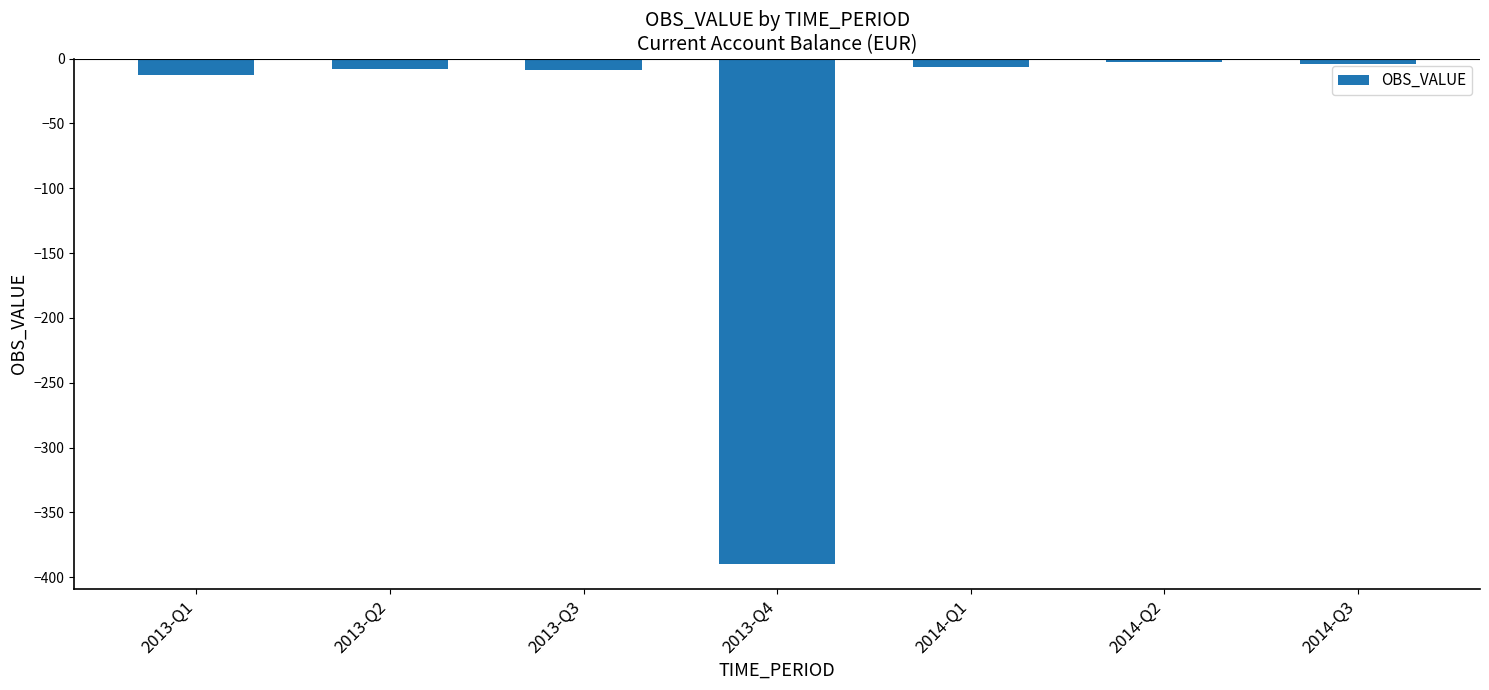

What is the difference between the values at 2013-Q4 and 2014-Q1?

382.9